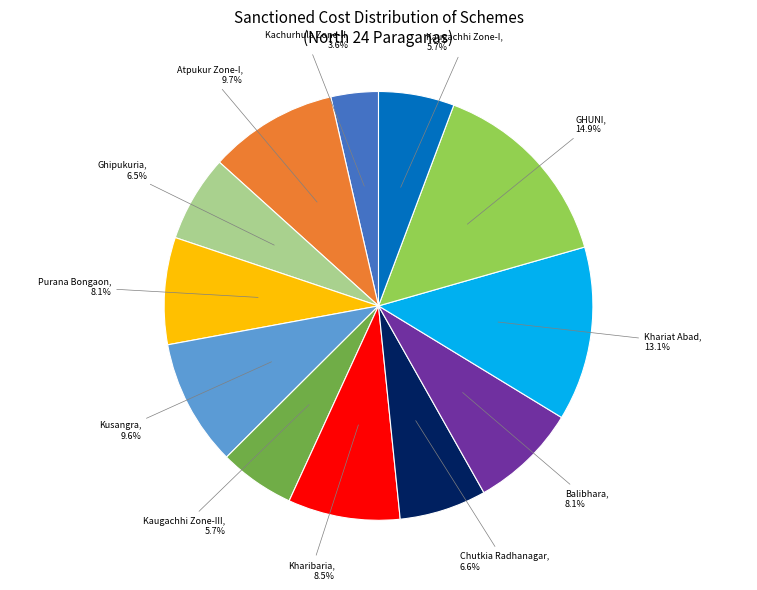

Count the number of slices in the pie.

12